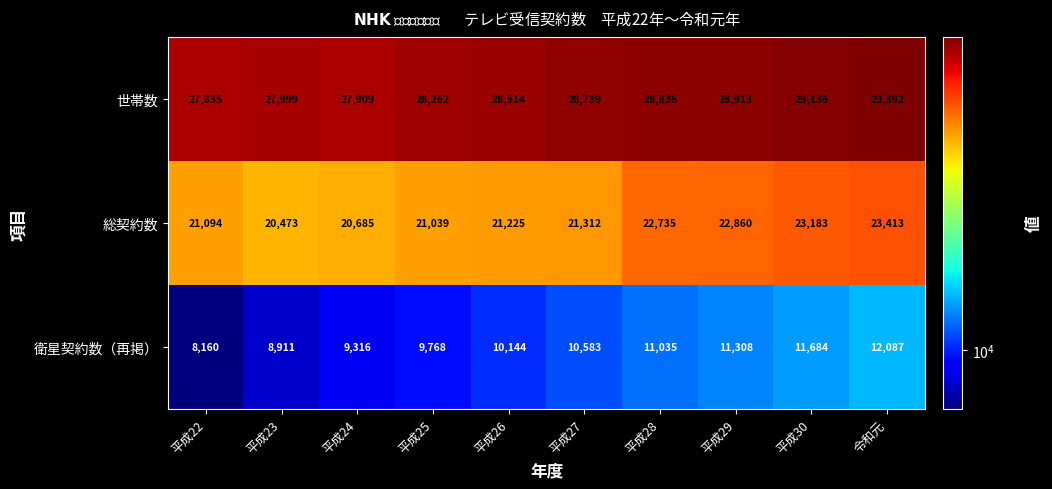

Which series has the largest total across all categories?

世帯数